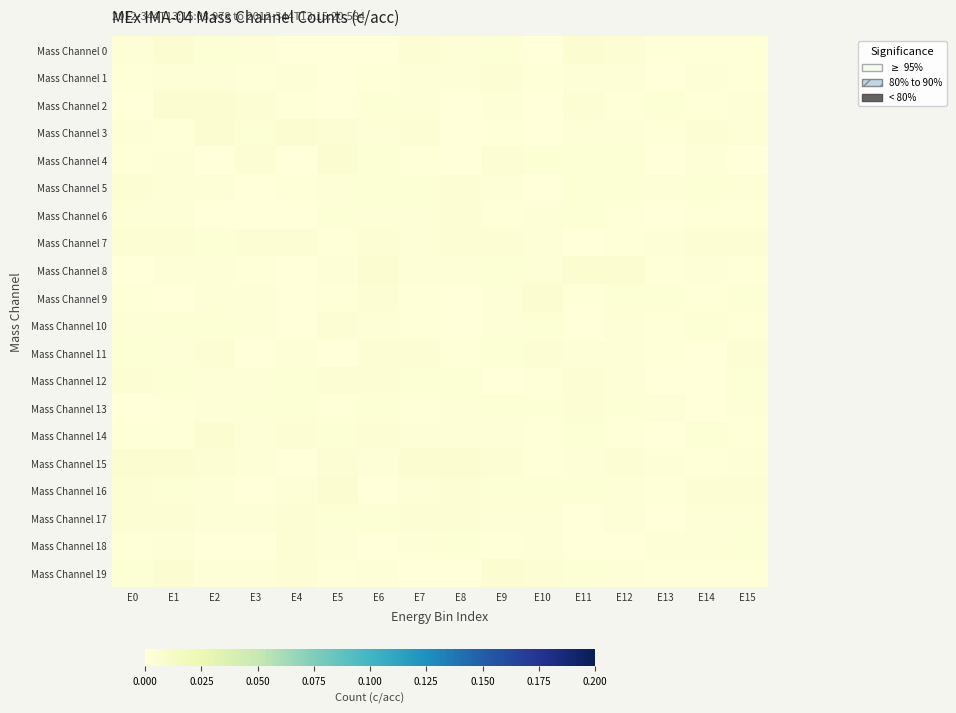

Between E11 and E14, which series saw the biggest shift?

Mass Channel 12